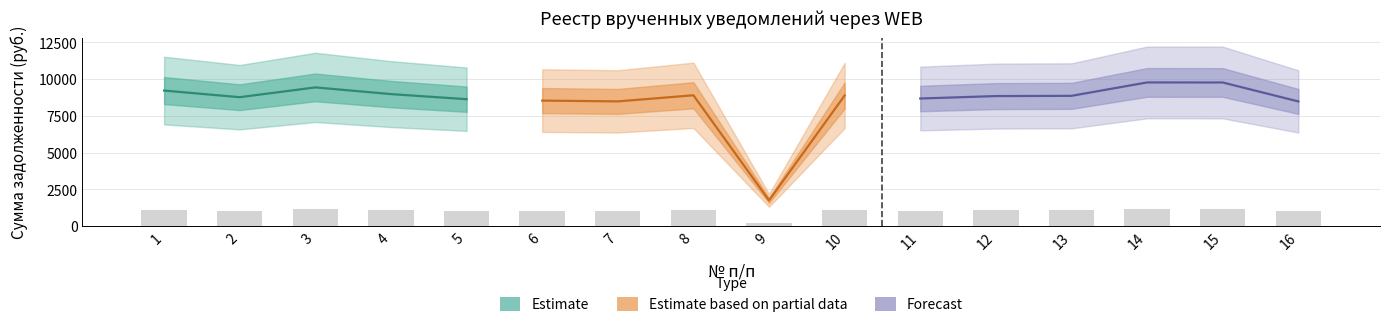

What is the value of the 9th bar from the left?

209.1